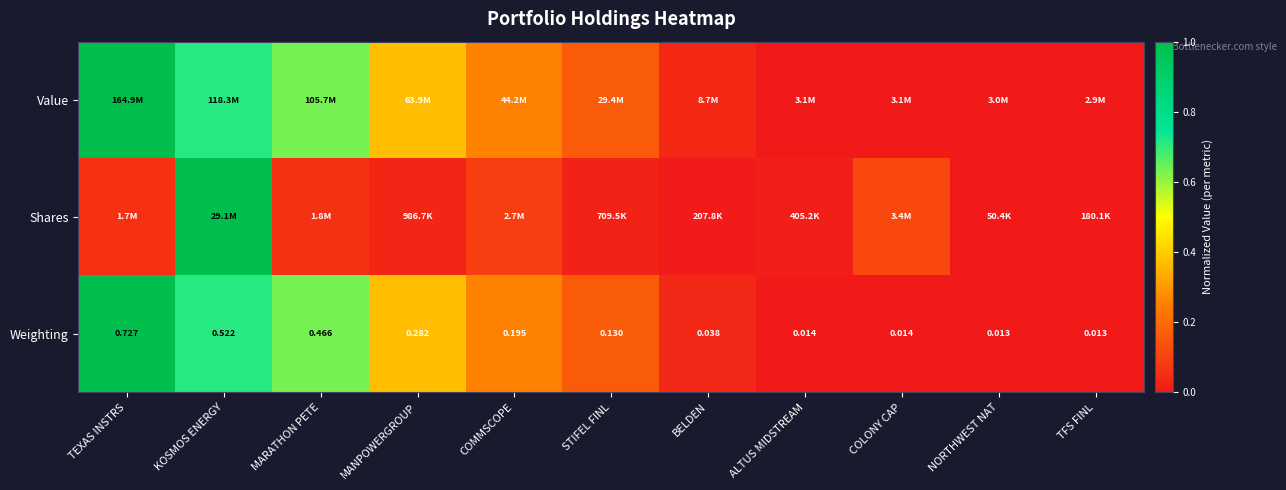

At which category does the chart reach its peak across all series?

TEXAS INSTRS